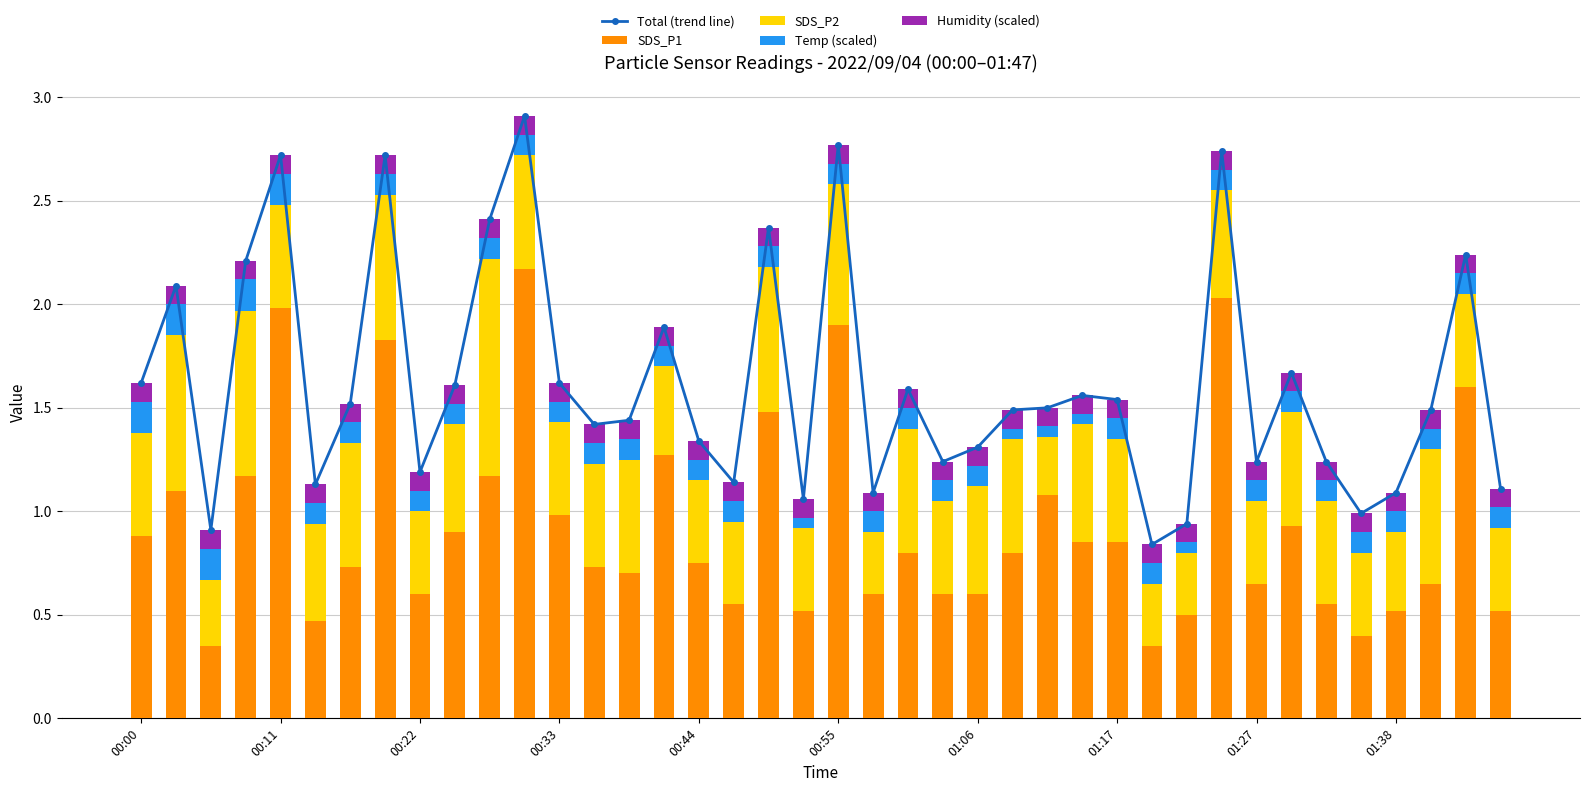

What position from the right is 34?

6